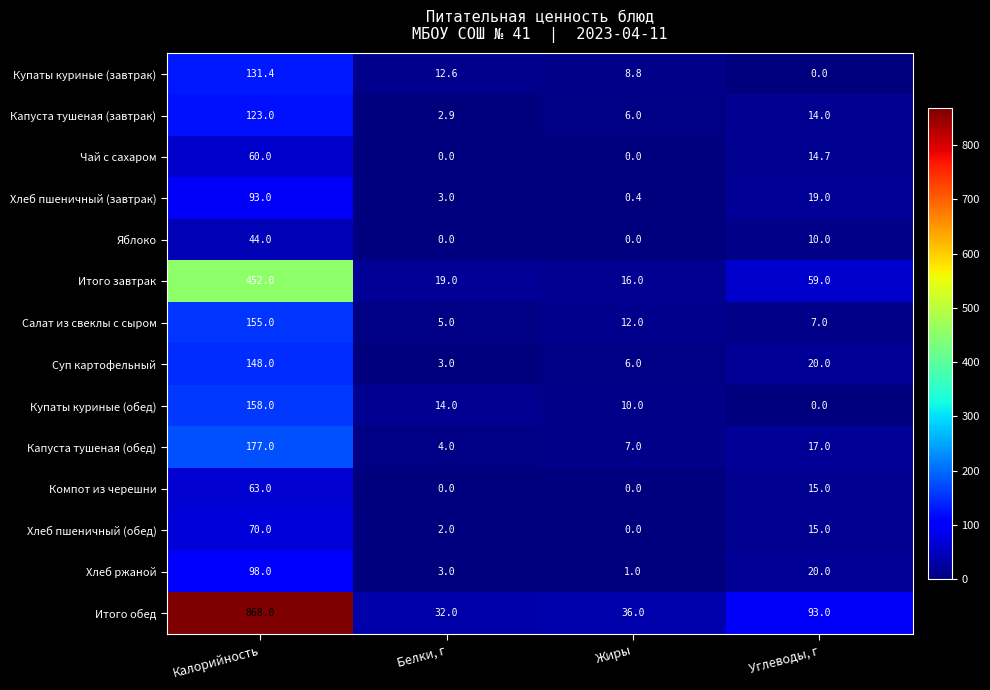

List the series in order of their peak value, lowest first.

Яблоко, Чай с сахаром, Компот из черешни, Хлеб пшеничный (обед), Хлеб пшеничный (завтрак), Хлеб ржаной, Капуста тушеная (завтрак), Купаты куриные (завтрак), Суп картофельный, Салат из свеклы с сыром, Купаты куриные (обед), Капуста тушеная (обед), Итого завтрак, Итого обед